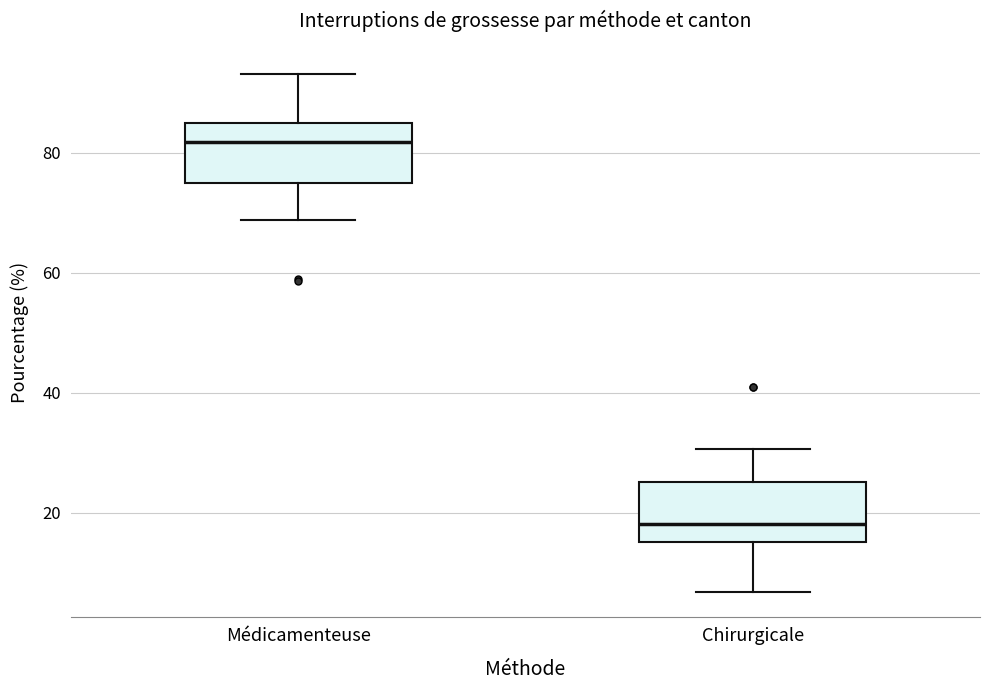

Where does the median line of the box for Médicamenteuse sit on the y-axis? The values are not printed on the chart, so give them approximately, as read against the axis.

82